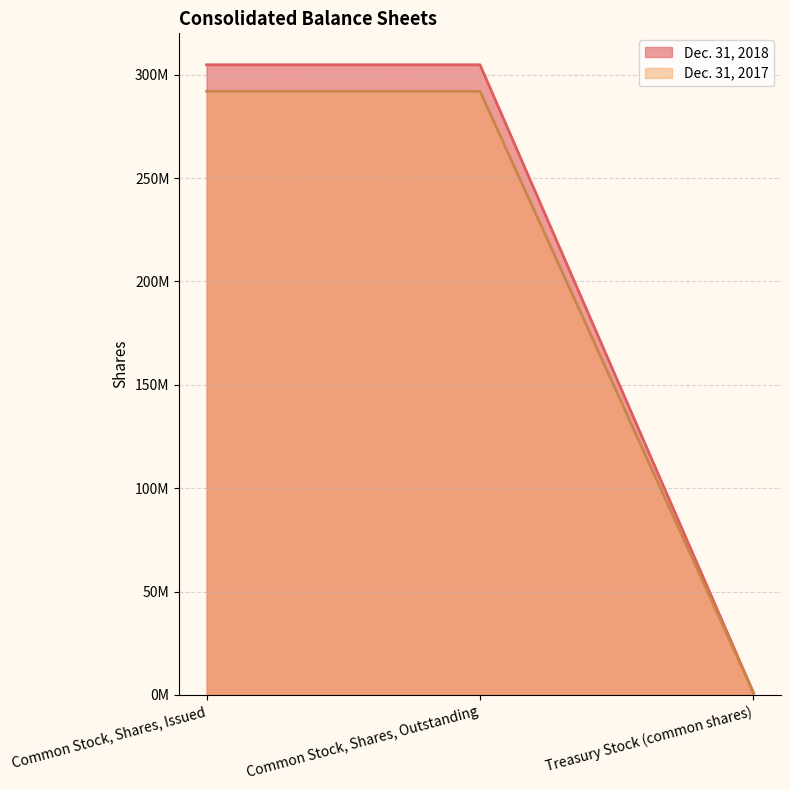

What position from the left is Common Stock, Shares, Issued?

1